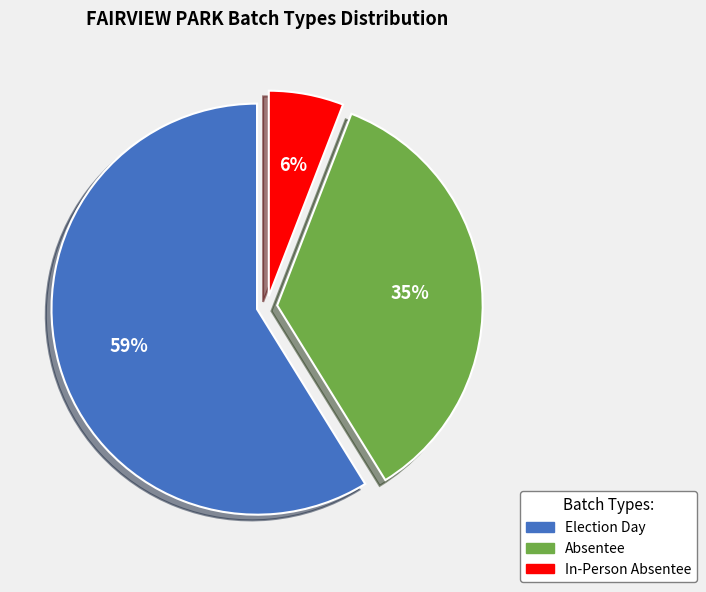

Between In-Person Absentee and Absentee, which is larger?

Absentee